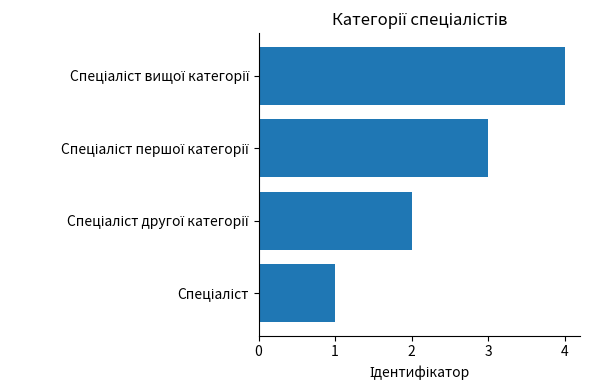

What is the smallest value displayed?

1